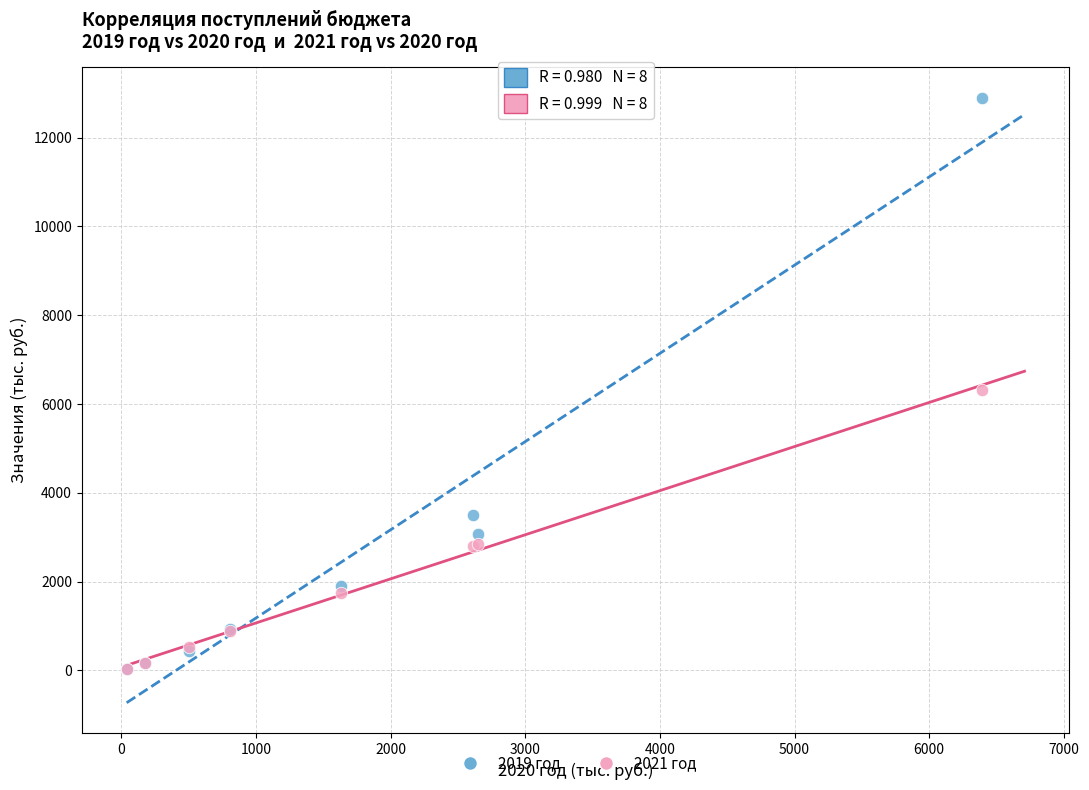

Across all series, what Y value is closest to 6470?

6307.9